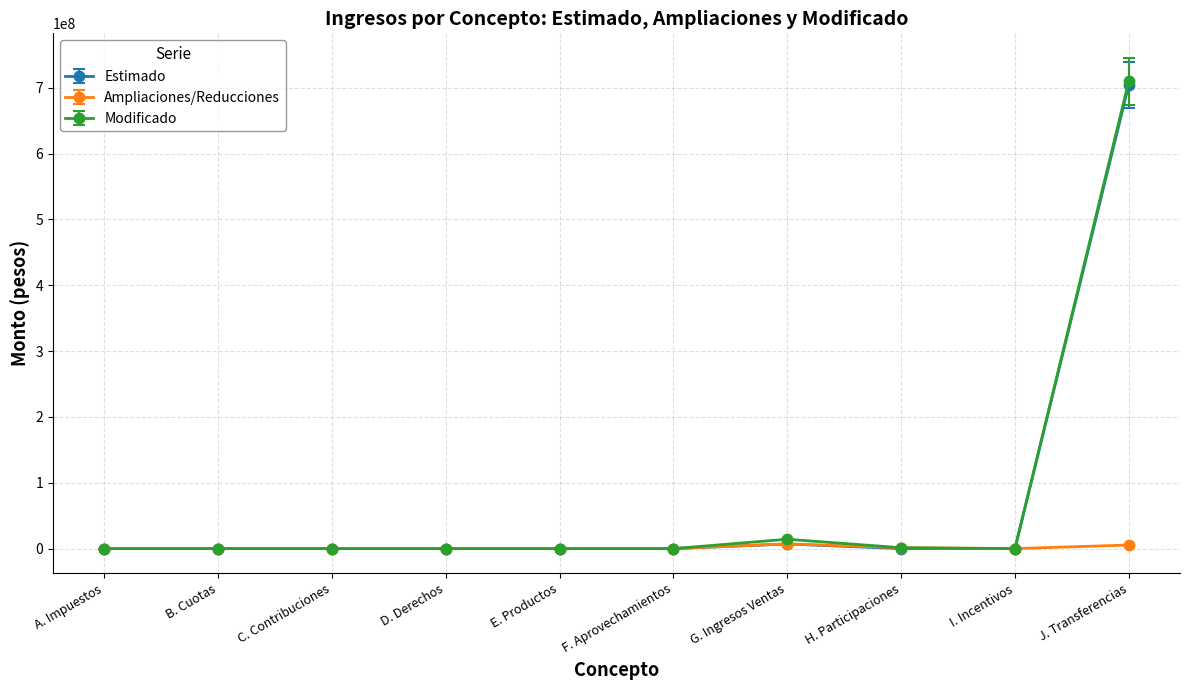

Count the number of categories in the chart.

10